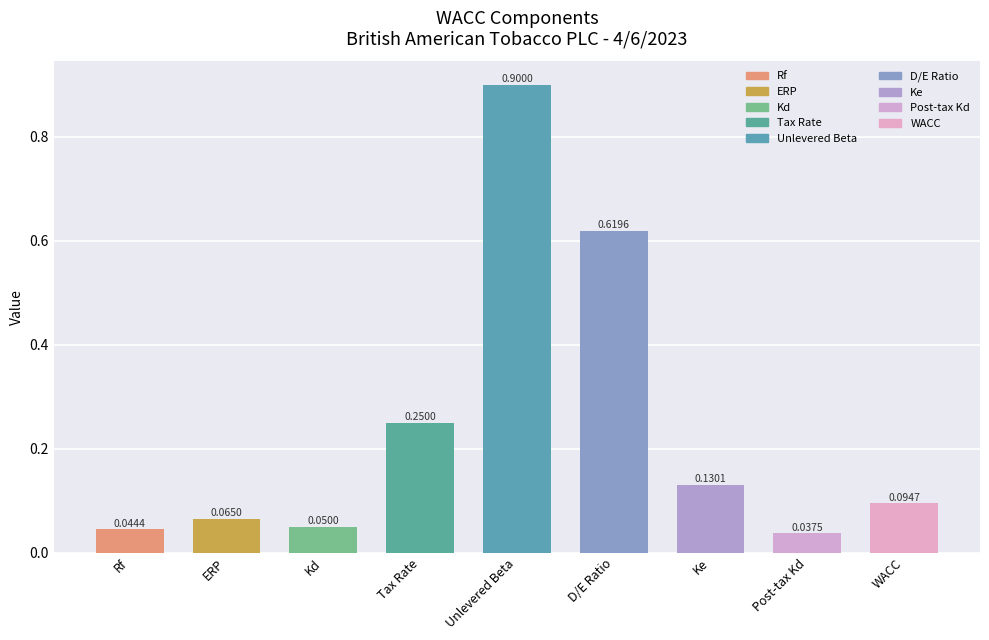

What is the label of the 3rd bar from the right?

Ke